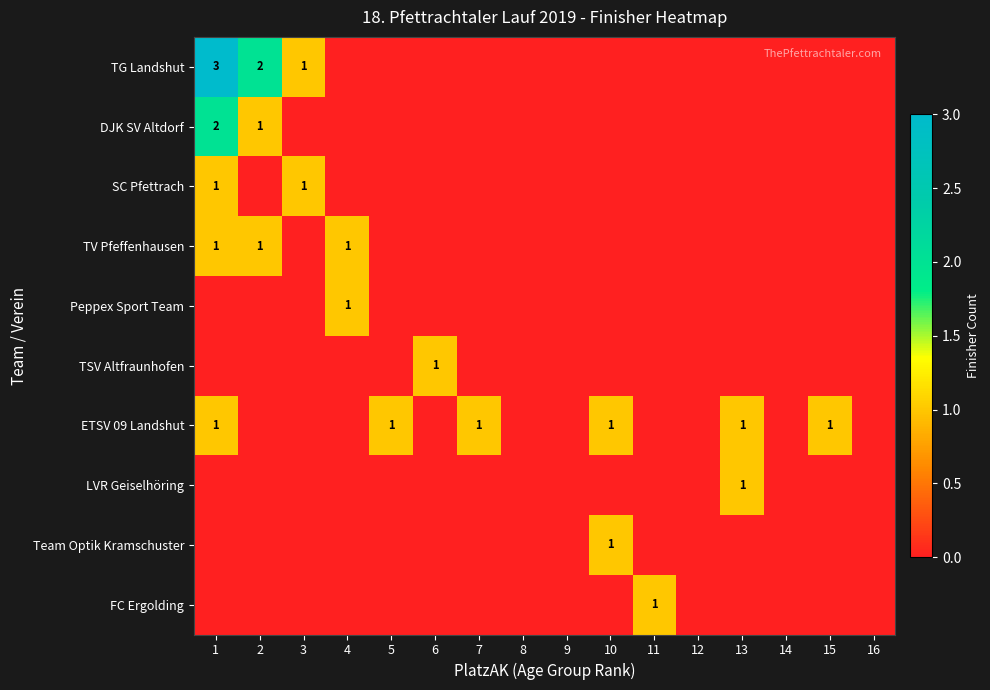

True or false: TG Landshut has a value of 2 at 2.

True